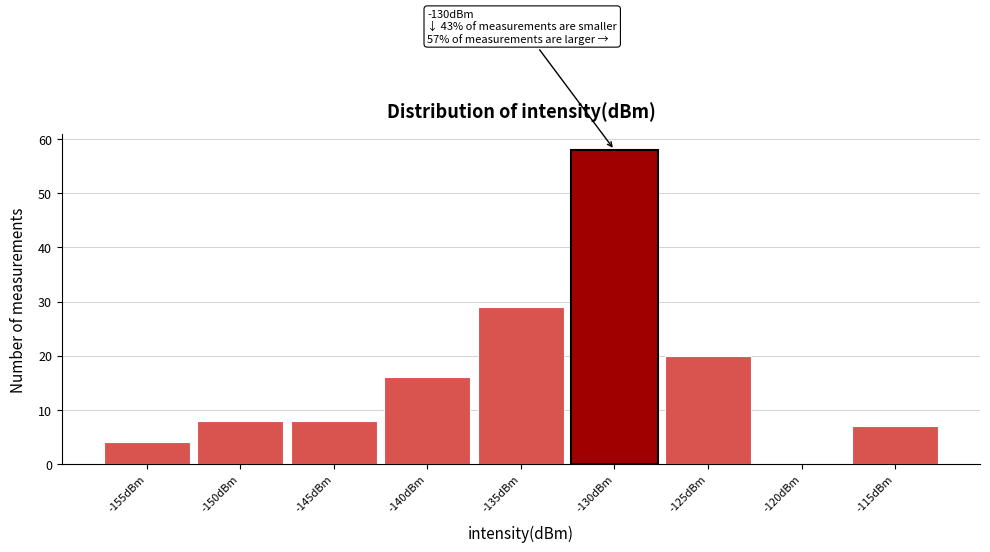

Reading left to right, transcribe all the data shown in this chart.

-155dBm=4	-150dBm=8	-145dBm=8	-140dBm=16	-135dBm=29	-130dBm=58	-125dBm=20	-120dBm=0	-115dBm=7